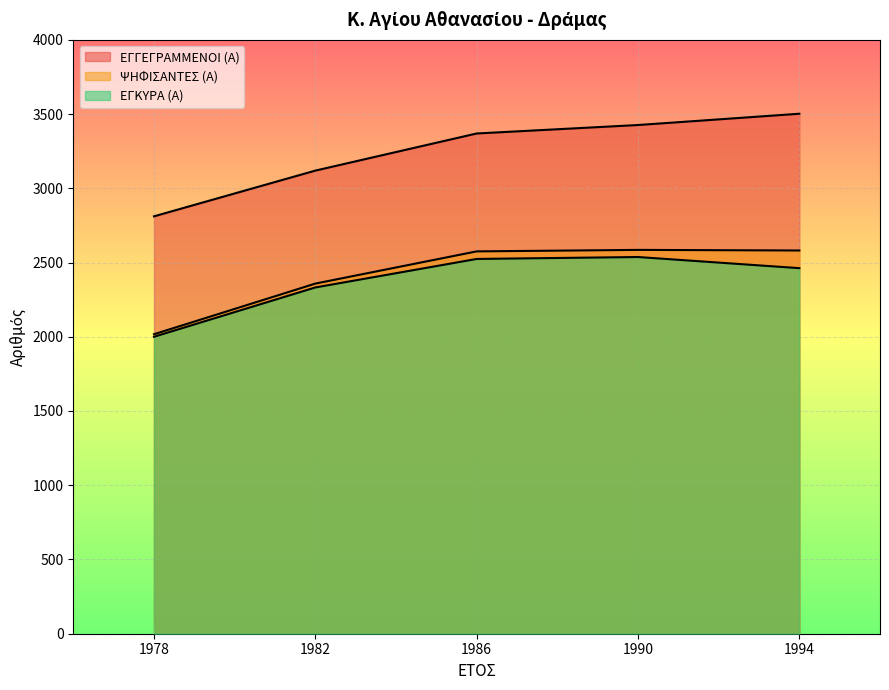

At which label is ΨΗΦΙΣΑΝΤΕΣ (Α) closest to 2301?

1982